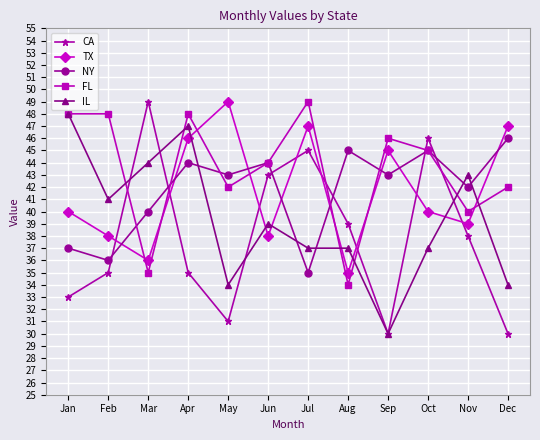

What is the smallest value displayed?

30